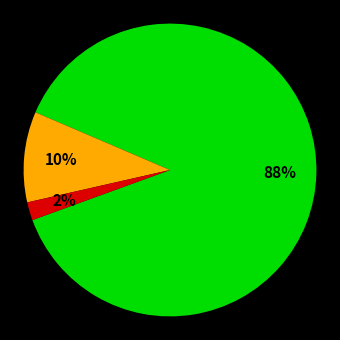

To the nearest percent, what is the difference between the largest and smallest slice percentages?

86%